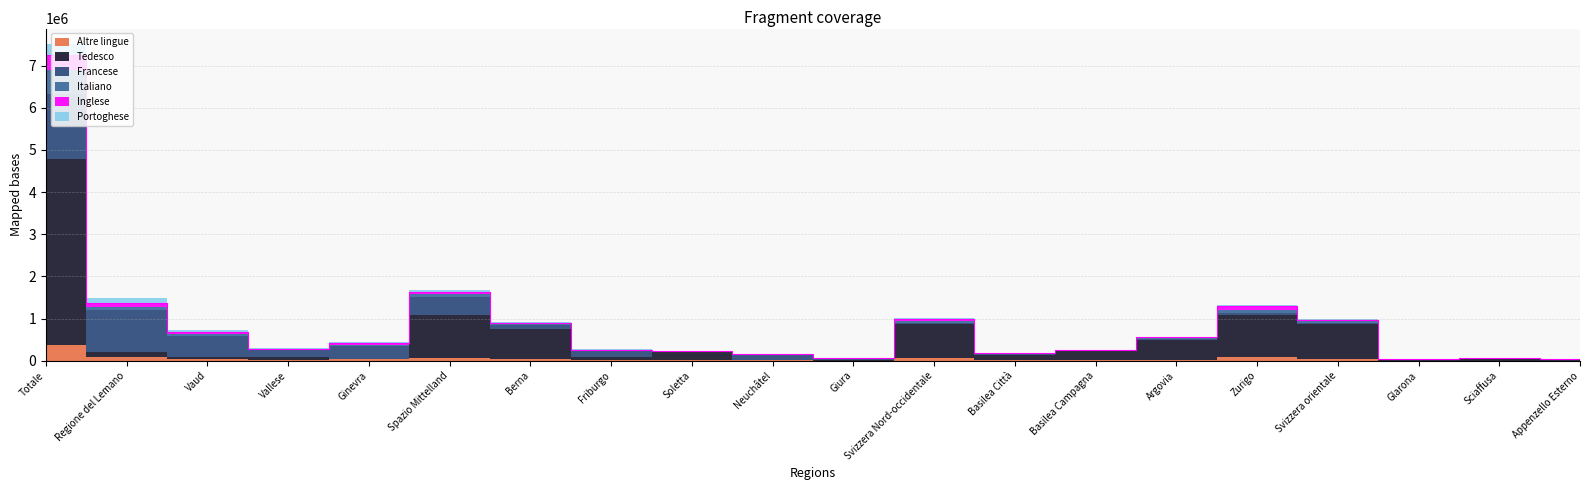

The value of Tedesco at Basilea Campagna is 210706. True or false?

True